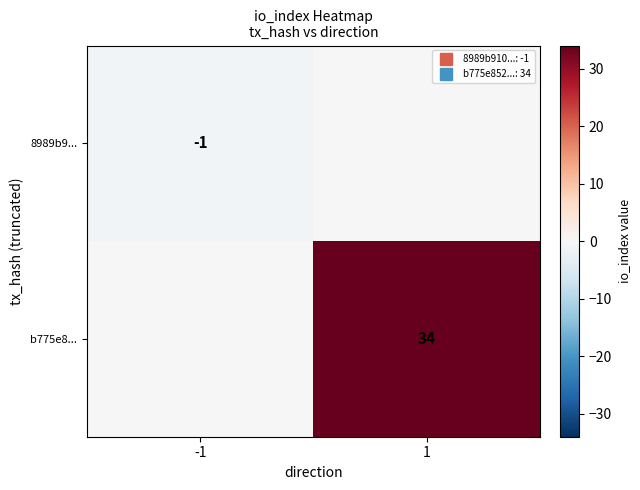

Read the b775e8... value at 1, to the nearest 5.

35